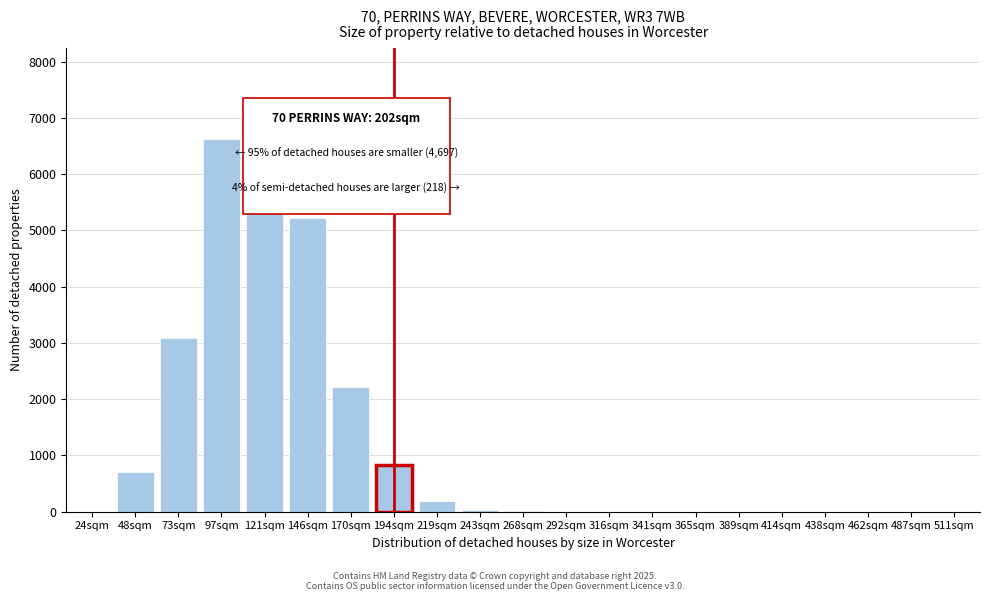

Which has a higher value, 365sqm or 97sqm?

97sqm